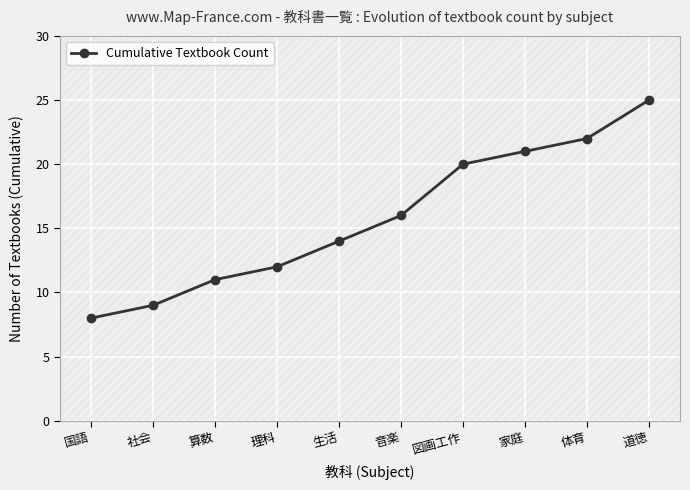

Between 体育 and 生活, which is larger?

体育